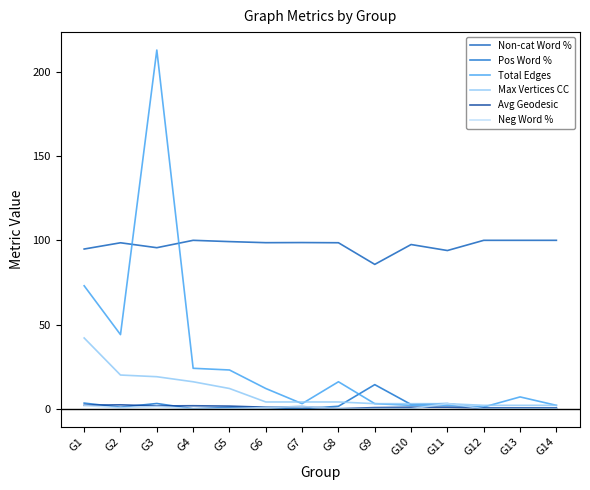

What is the difference between the maximum and minimum values in the Pos Word % series?

14.3